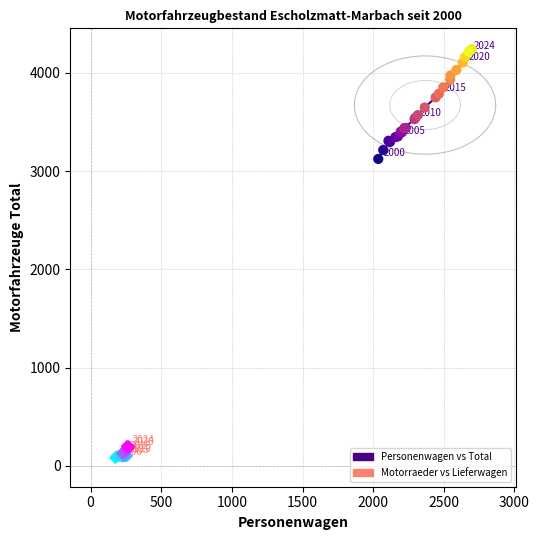

Which series reaches the minimum Y coordinate?

Motorraeder vs Lieferwagen